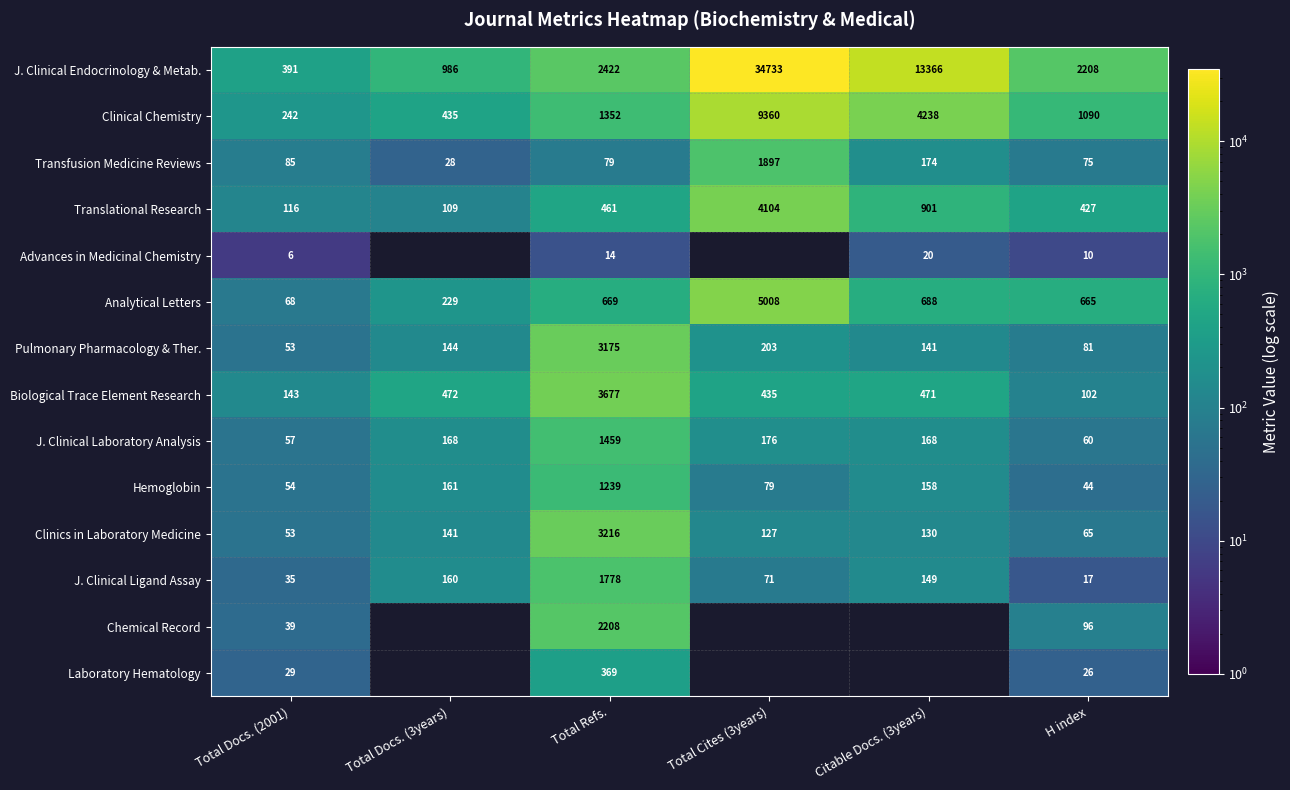

What is the average value of the Transfusion Medicine Reviews series?

390